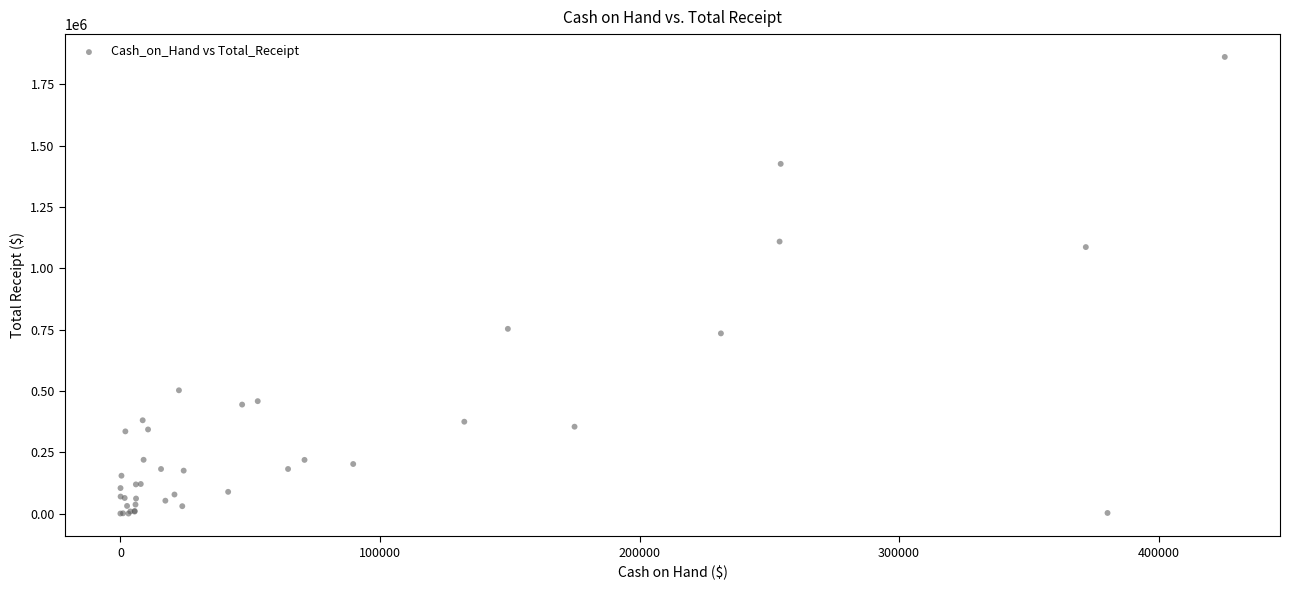

What Y value in the scatter plot is closest to 930809?

1086376.9